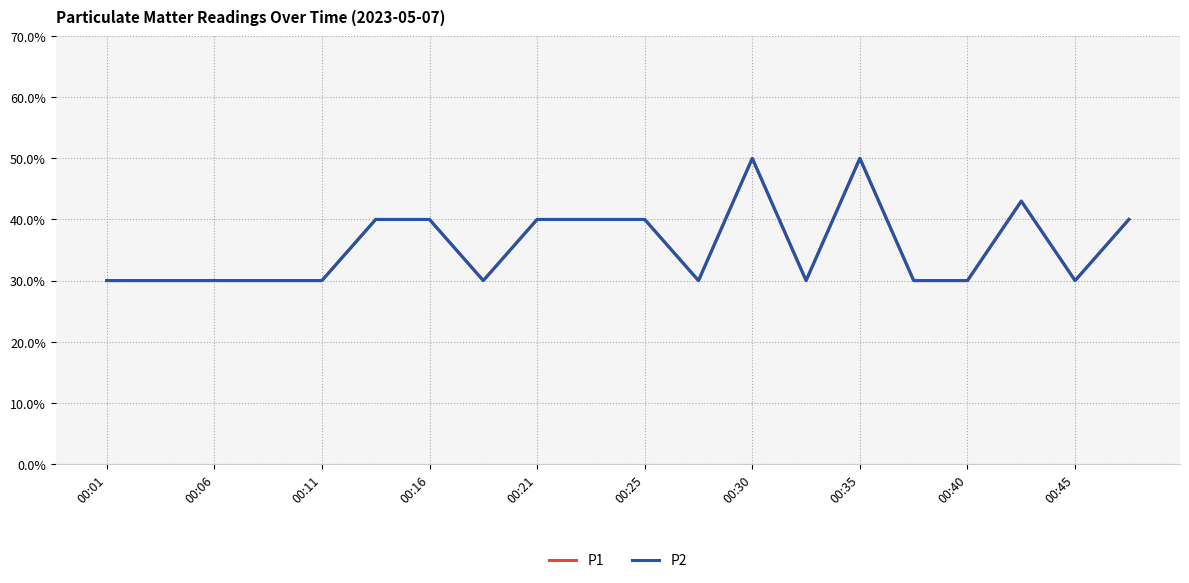

What is the lowest value of the P1 series?

0.3